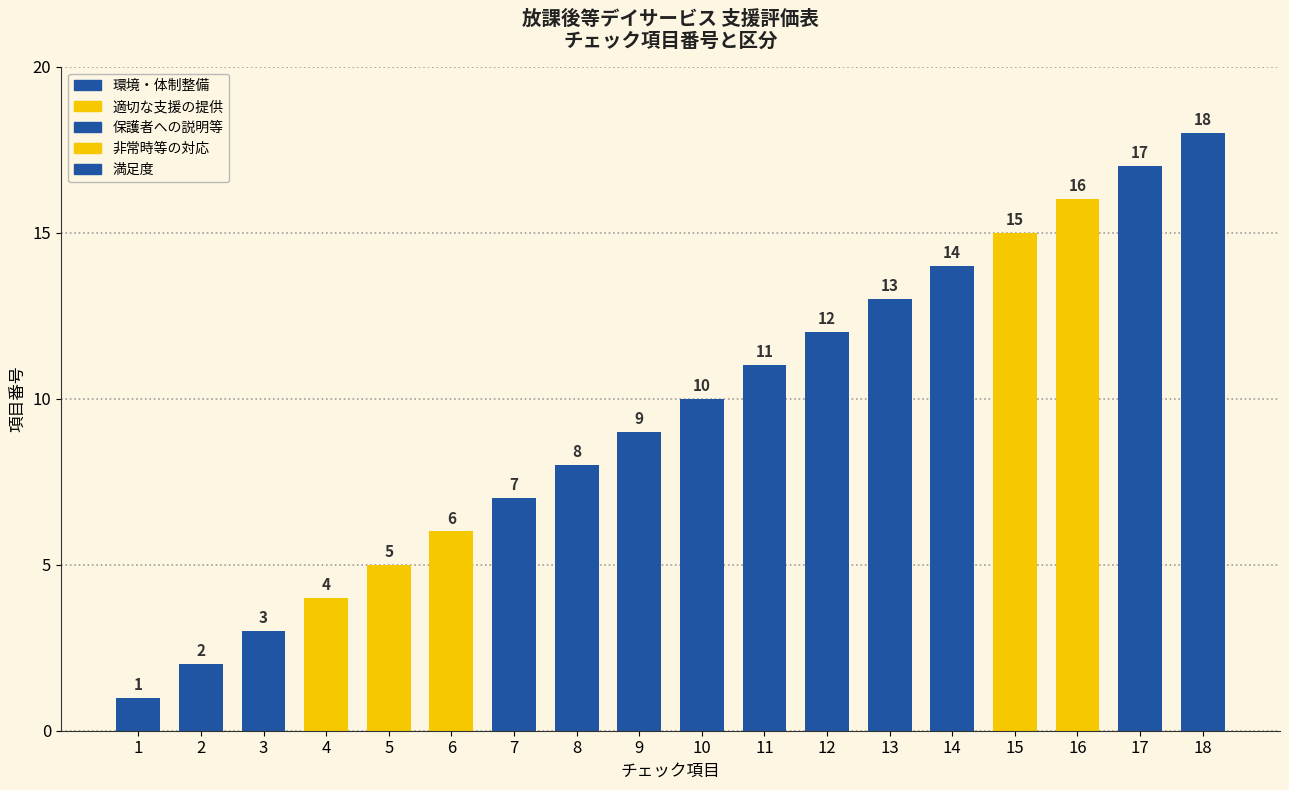

Which has a higher value, 14 or 3?

14